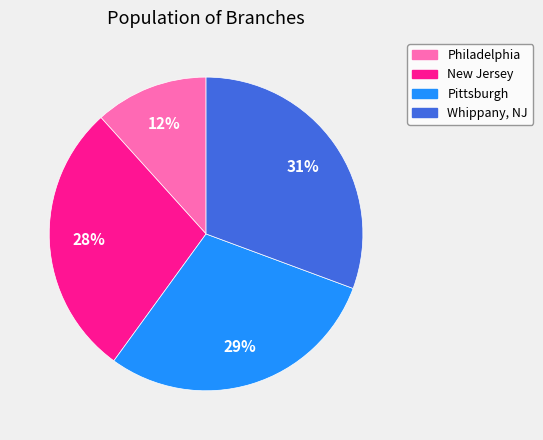

True or false: Pittsburgh accounts for 20% of the total.

False